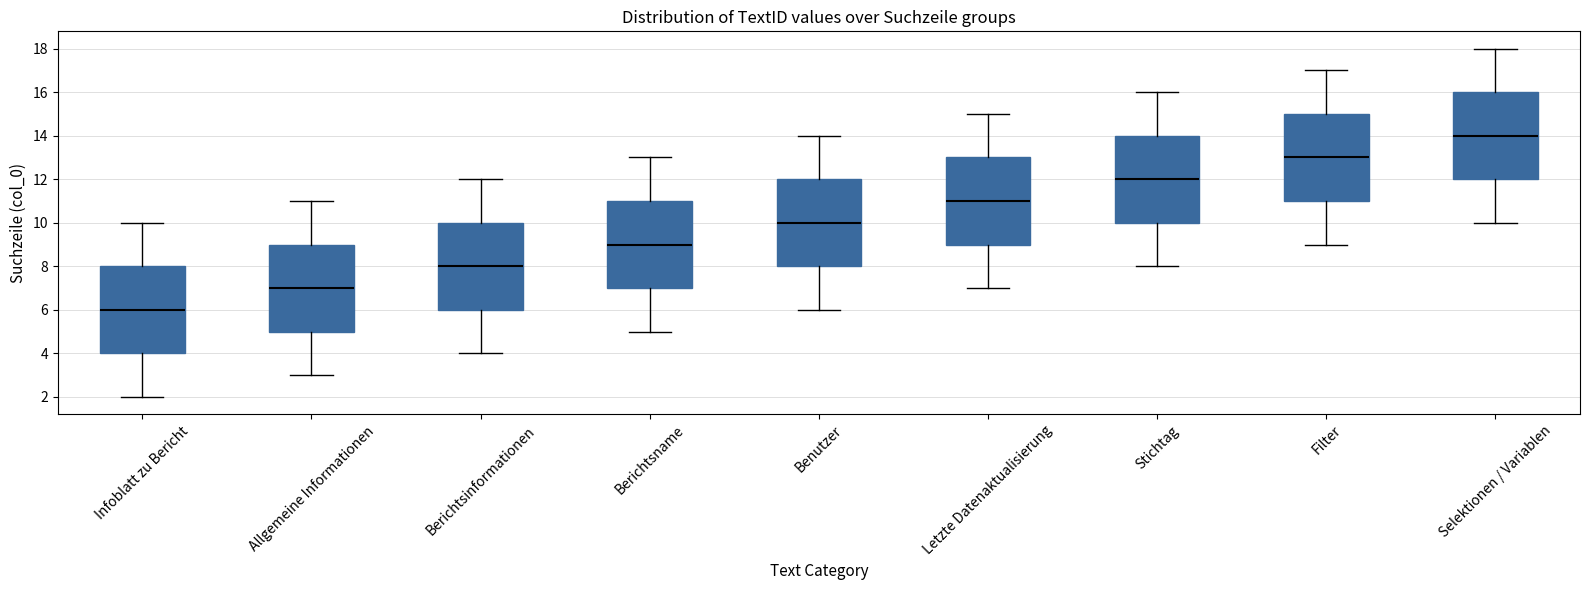

Which box has the lowest median line?

Infoblatt zu Bericht